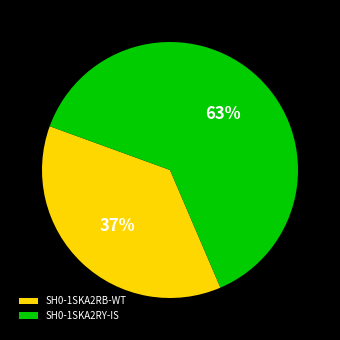

What percentage is the SH0-1SKA2RY-IS slice, to the nearest percent?

63%